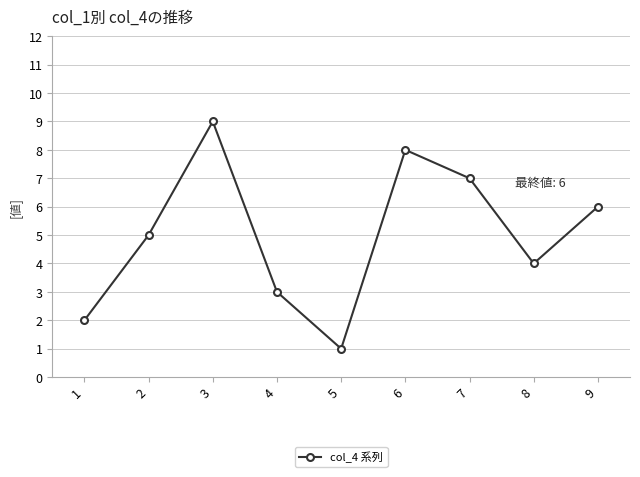

True or false: the data shows 3 at 4.

True